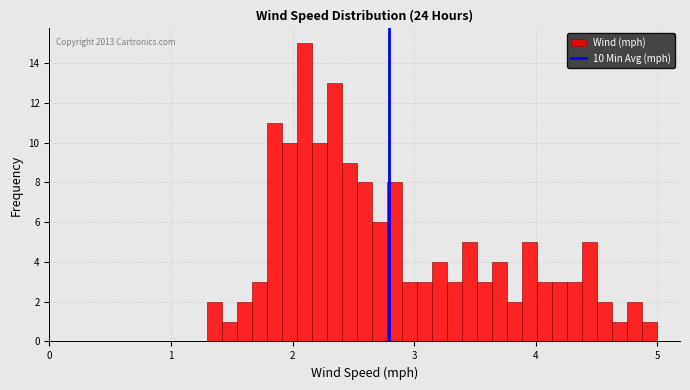

Around what value on the x-axis is the tallest bar? Give the approximate position of its centre, as read against the axis.

2.1